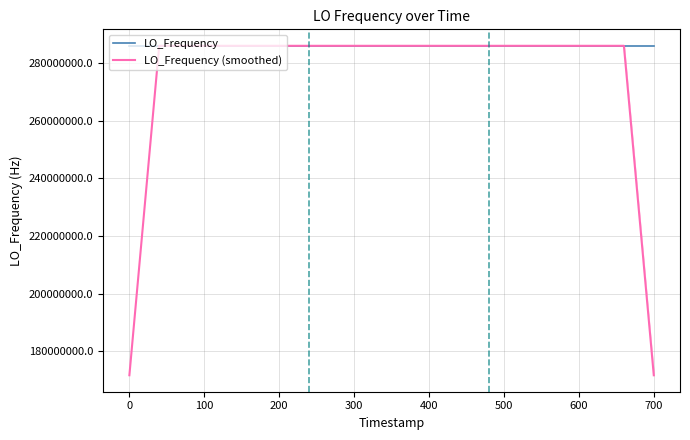

What is the maximum value for LO_Frequency (smoothed)?

286047000.0